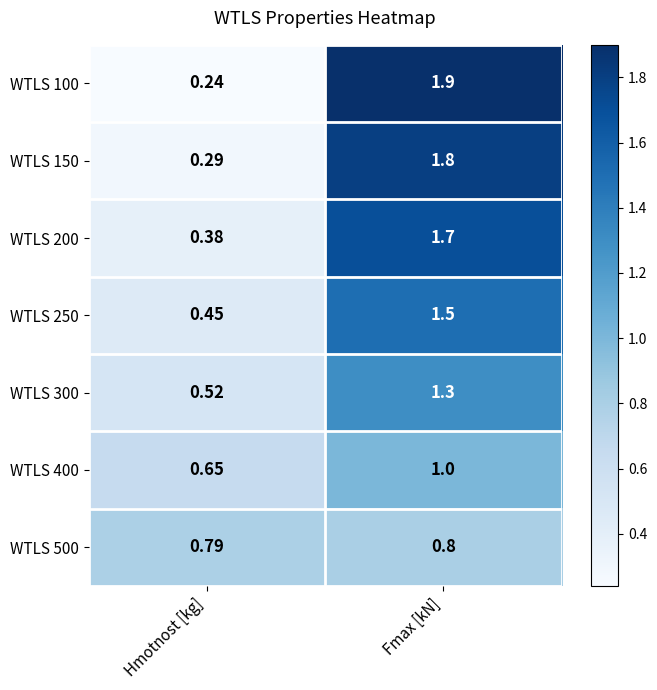

Where does the WTLS 200 series first go above 1?

Fmax [kN]